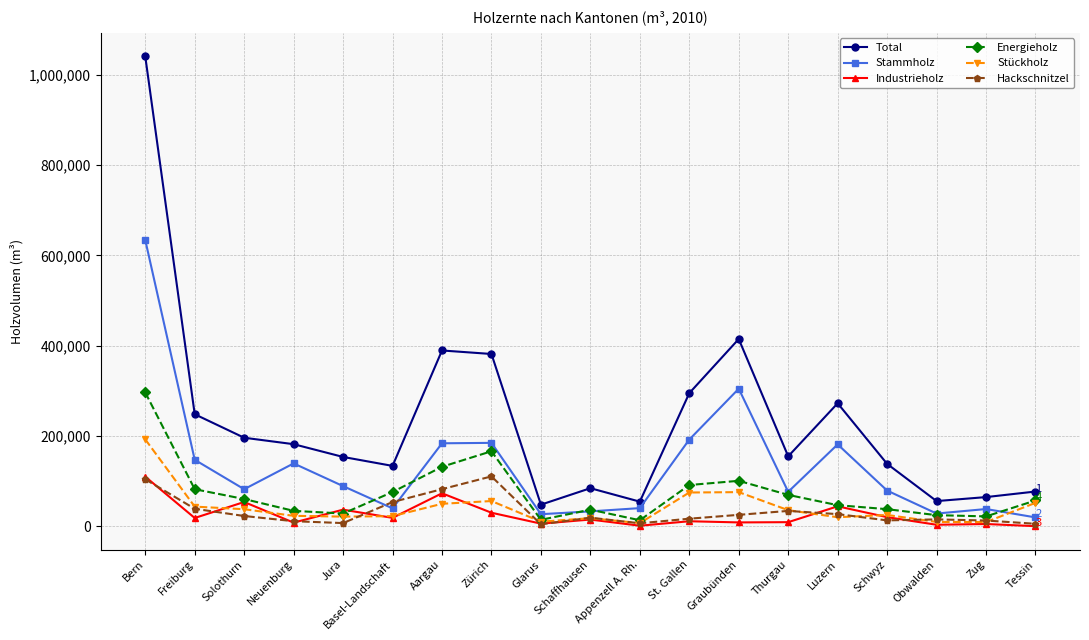

In Stammholz, how many points are higher than both neighbors (excluding endpoints)?

5